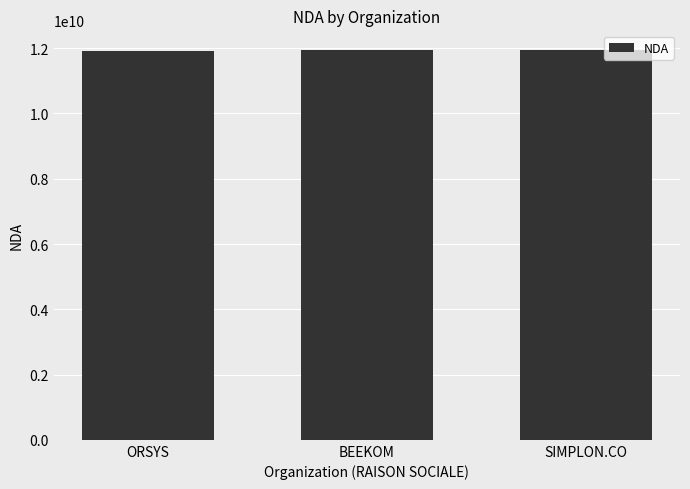

What is the average value?

11934306560